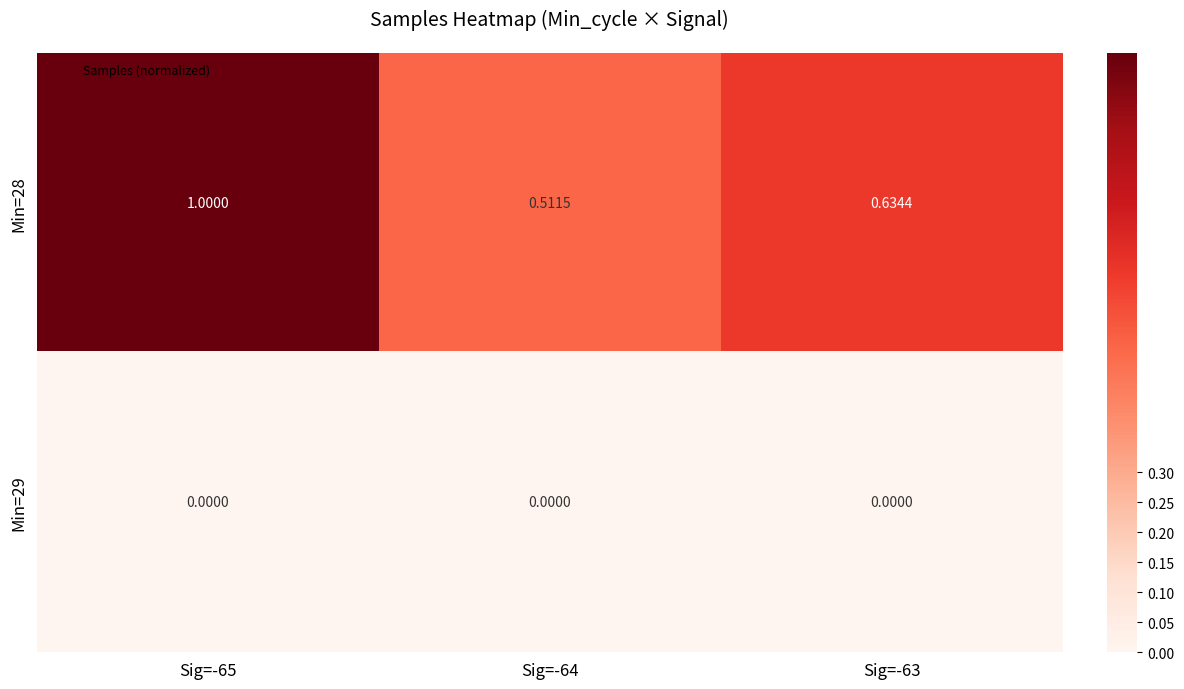

Which series has the largest total across all categories?

Min=28